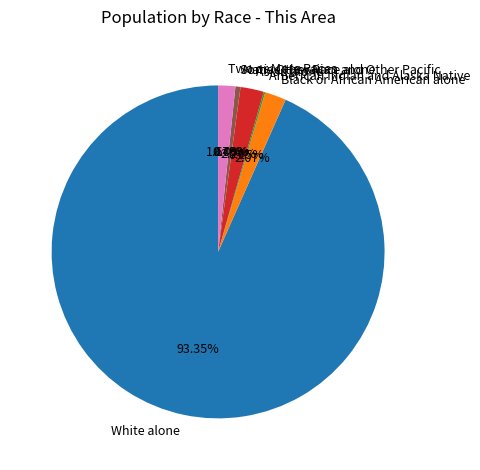

Approximately how many times larger is the value at Asian alone compared to Black or African American alone?

1.1